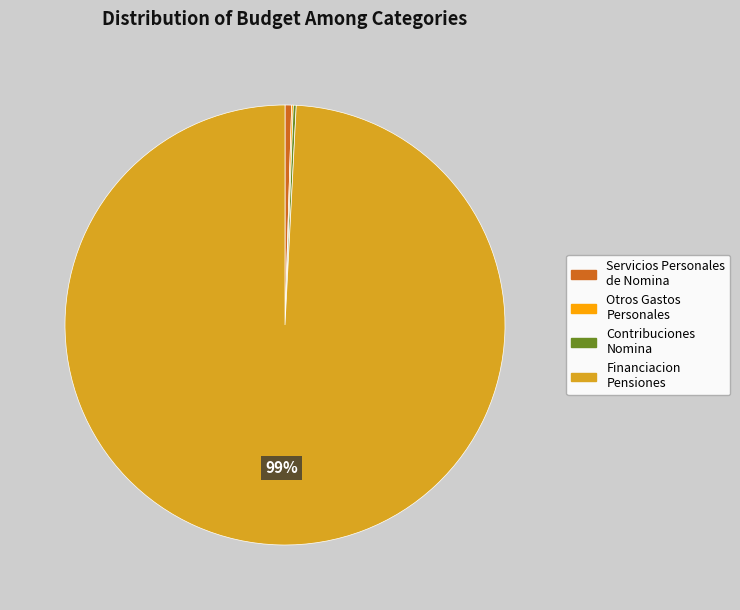

Is there any slice that represents more than half of the pie?

Yes